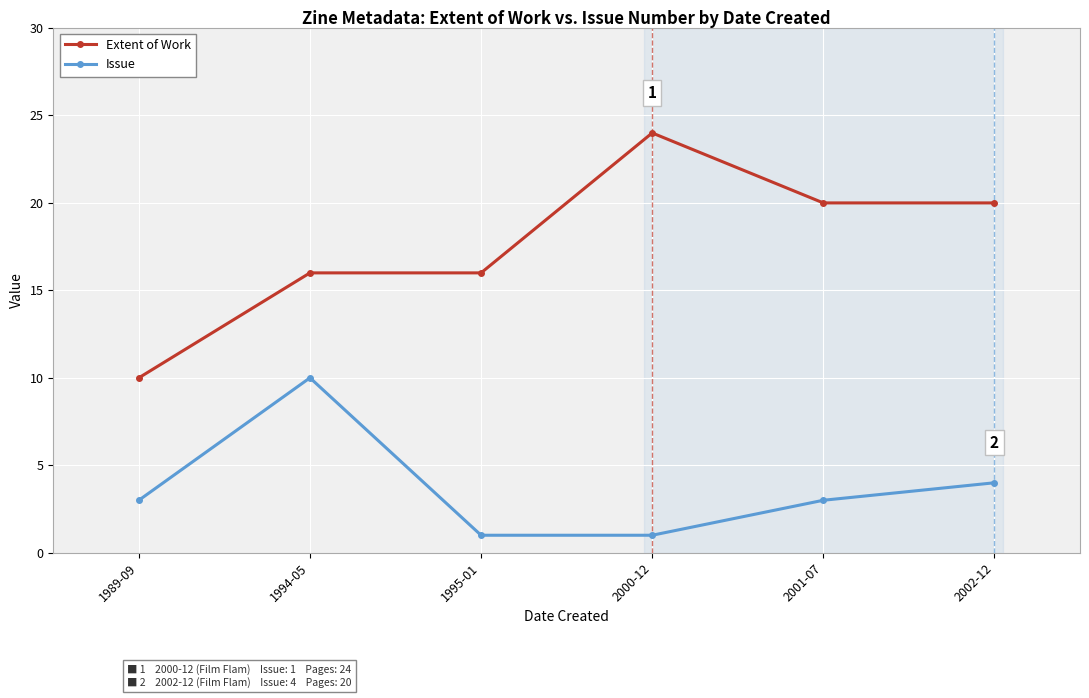

The Extent of Work series shows 13 at 1989-09. True or false?

False